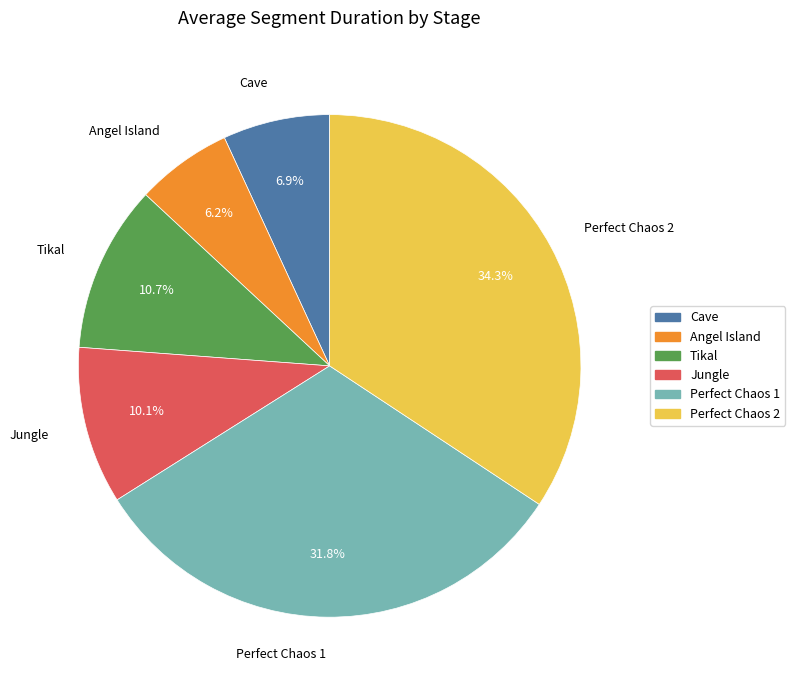

Which has a higher value, Perfect Chaos 2 or Tikal?

Perfect Chaos 2